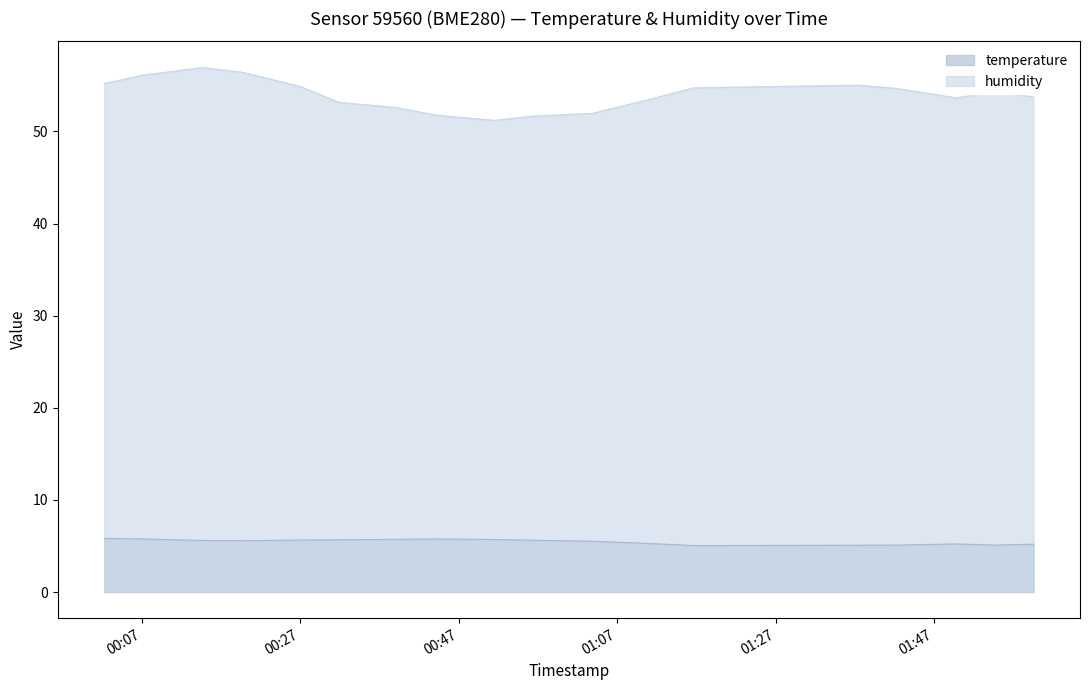

Which category has the lowest value across all series?

2023-04-05T01:16:40